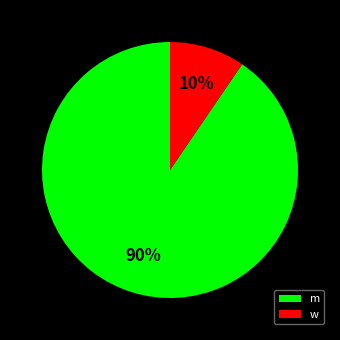

What is the smallest slice in the pie chart?

w